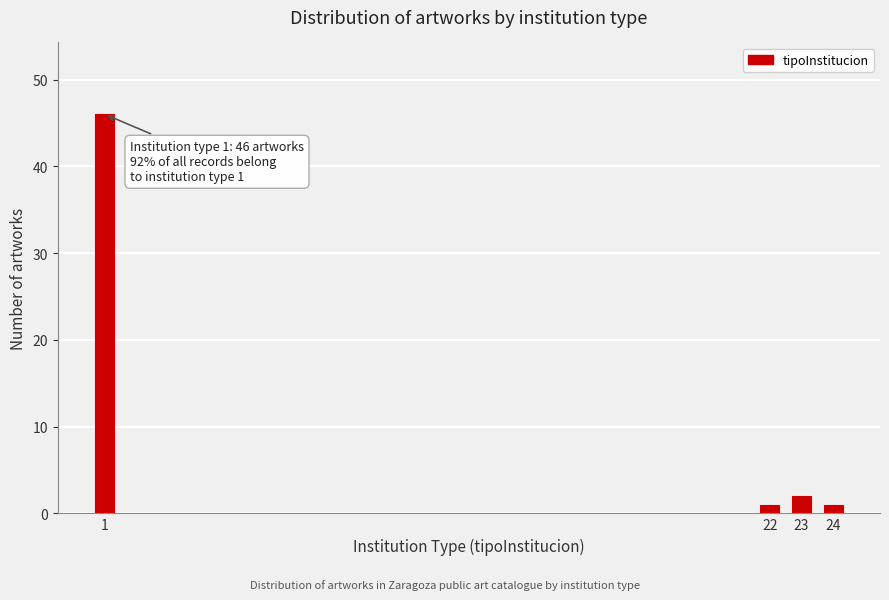

Reading right to left, what are all the values shown in this chart?

24=1	23=2	22=1	1=46